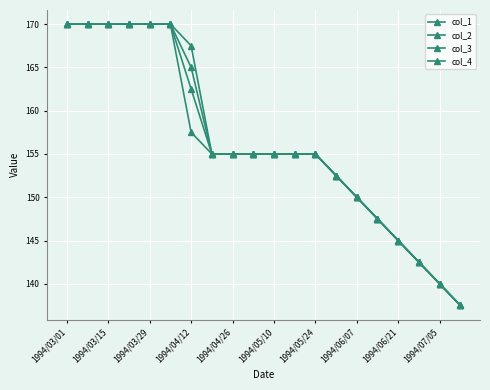

Is this an area chart (filled region under the line)?

No